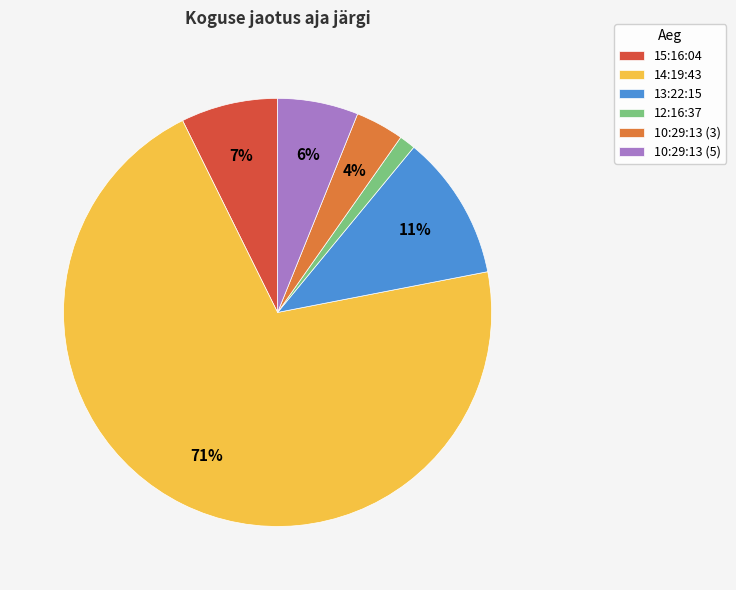

What percentage is the 13:22:15 slice, to the nearest percent?

11%